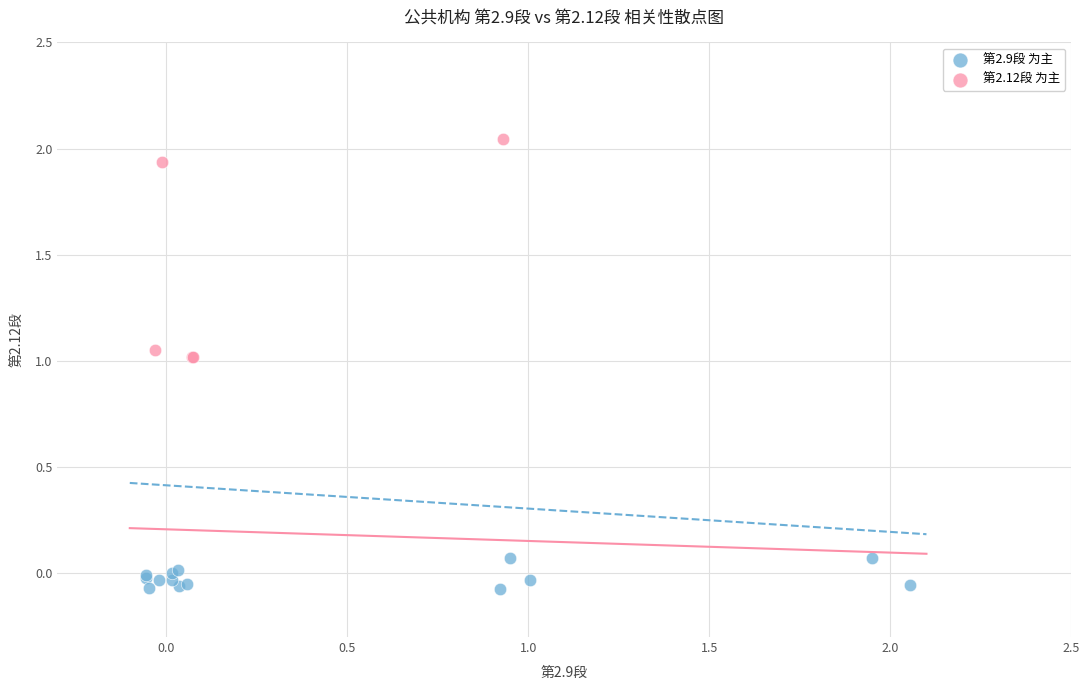

Which series has the largest Y range (max minus min)?

第2.12段 为主